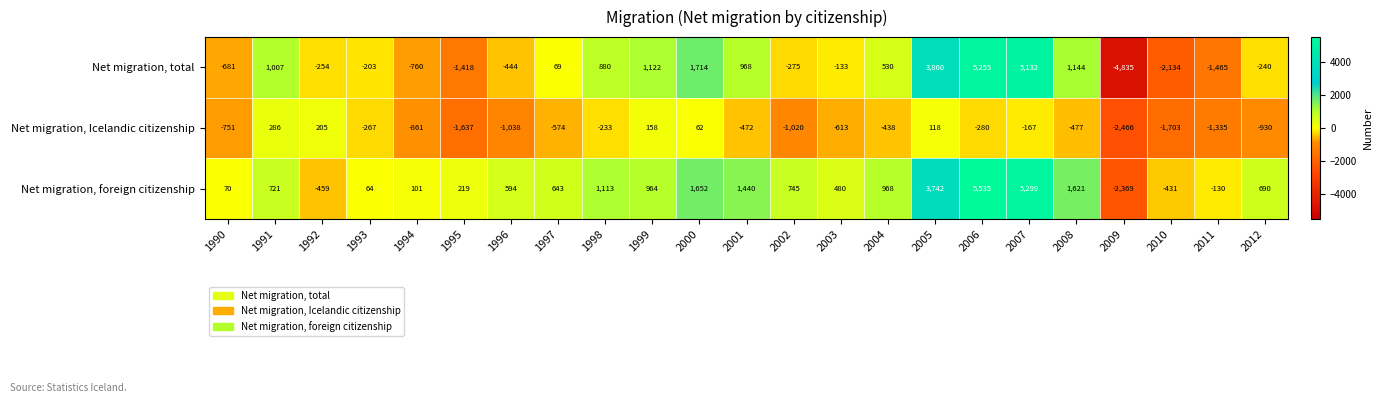

What is the total value across all series at 2001?

1936